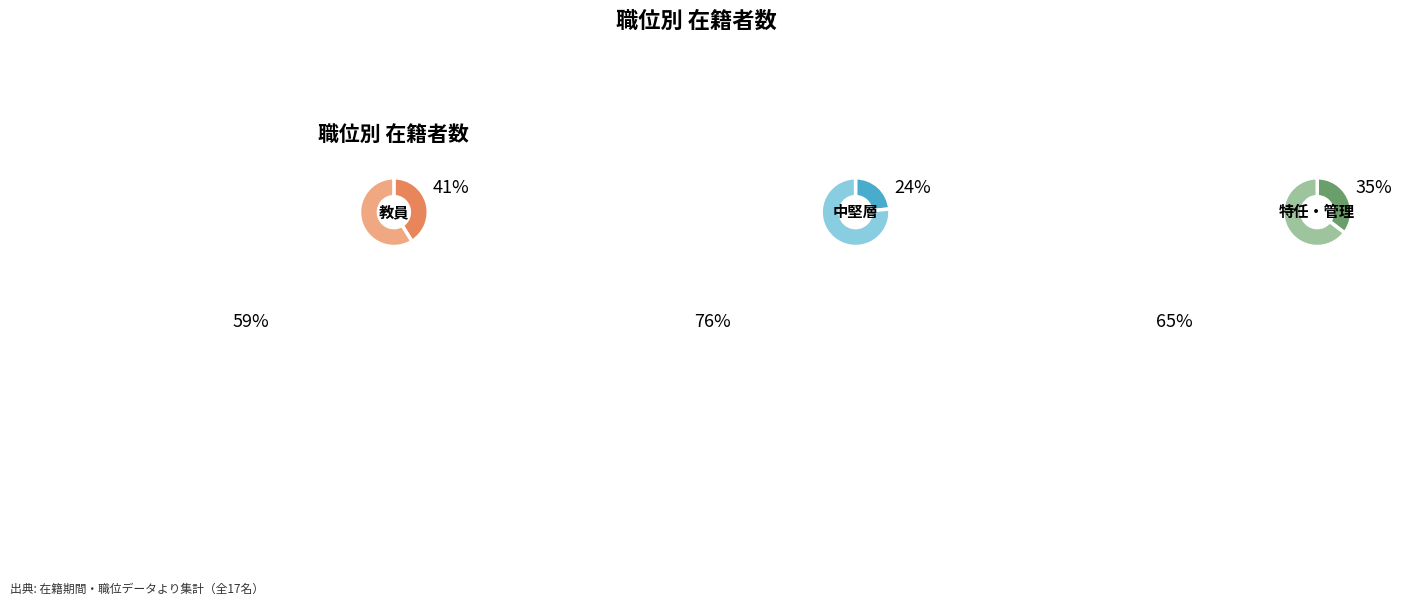

Is there a majority slice in this chart?

No